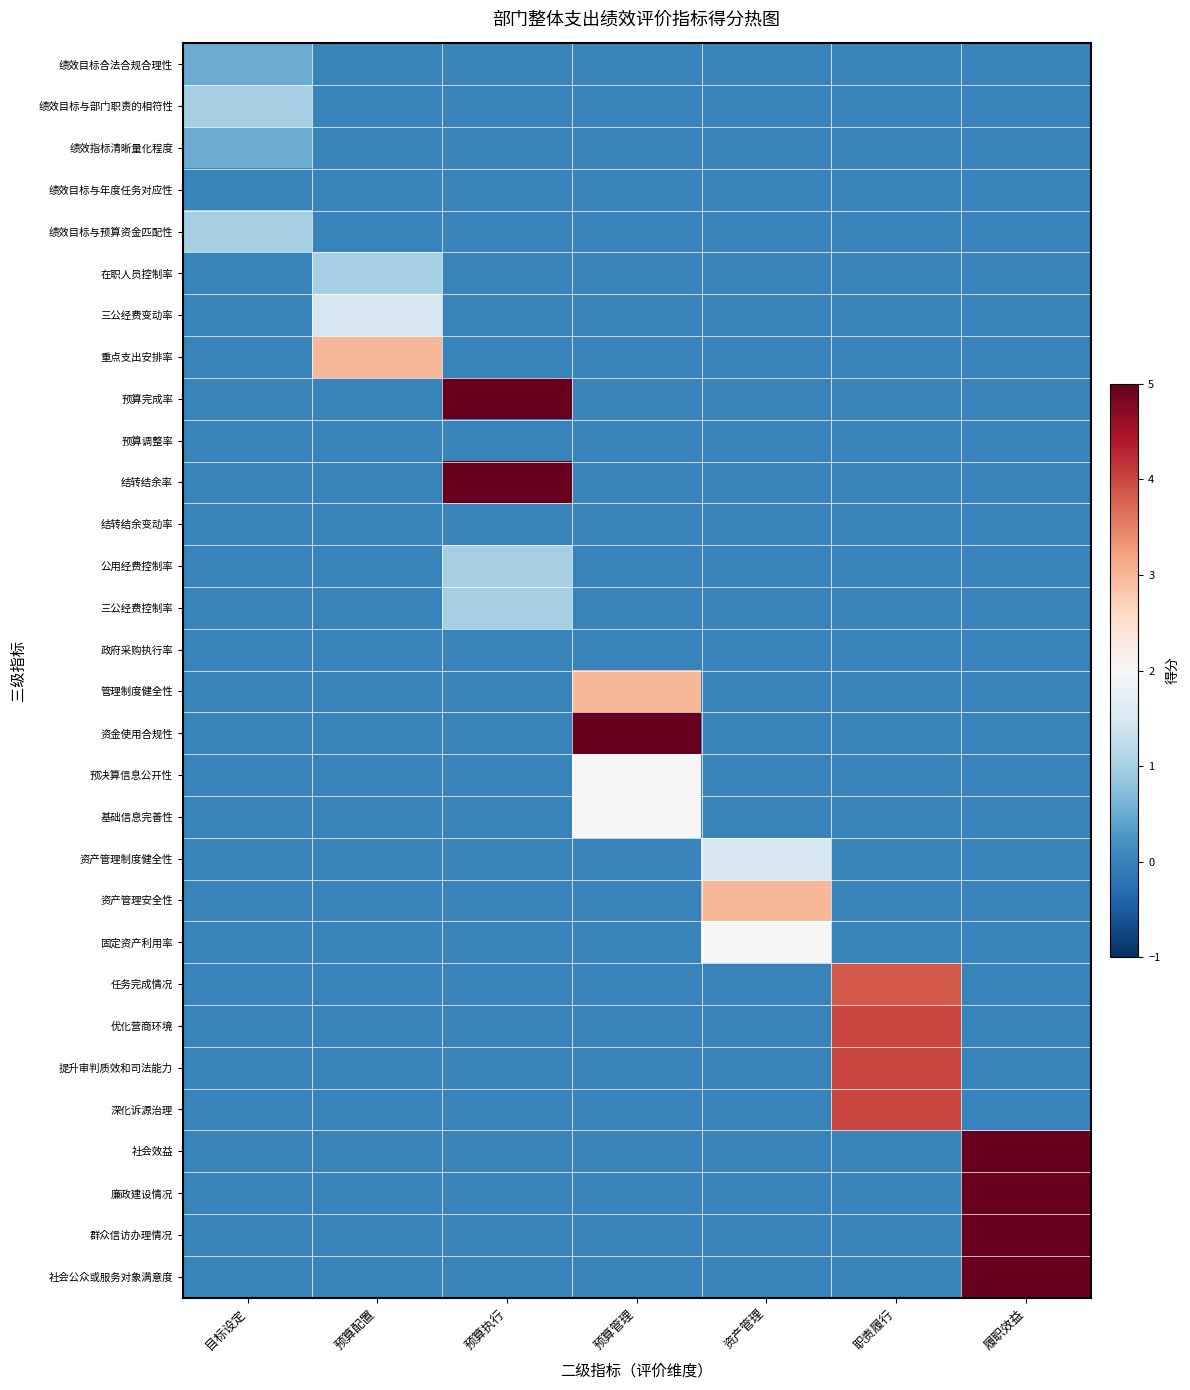

At which category is the sum across all series the highest?

履职效益